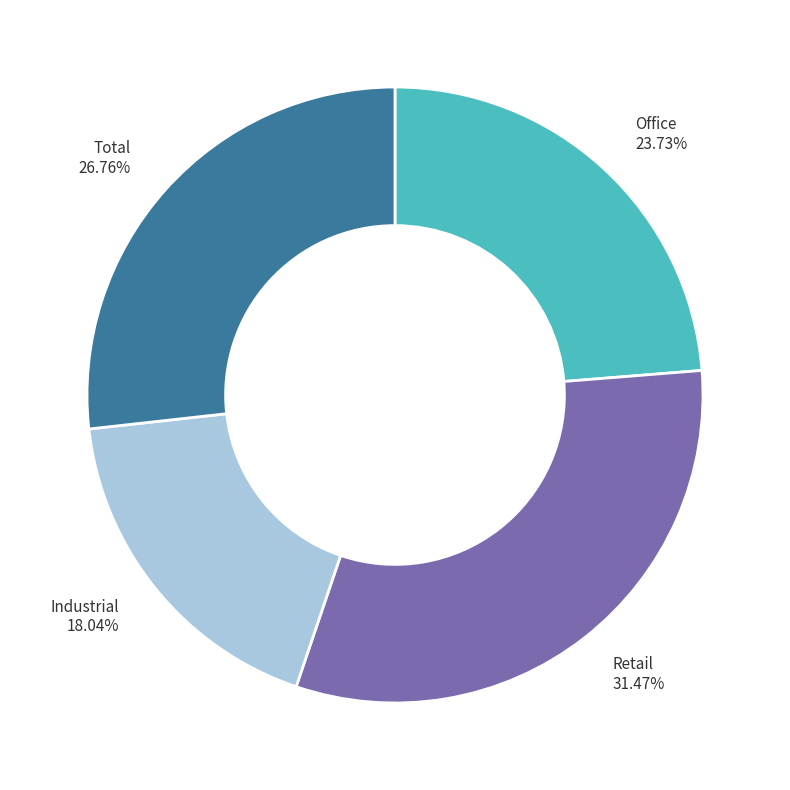

Does any single category account for the majority?

No